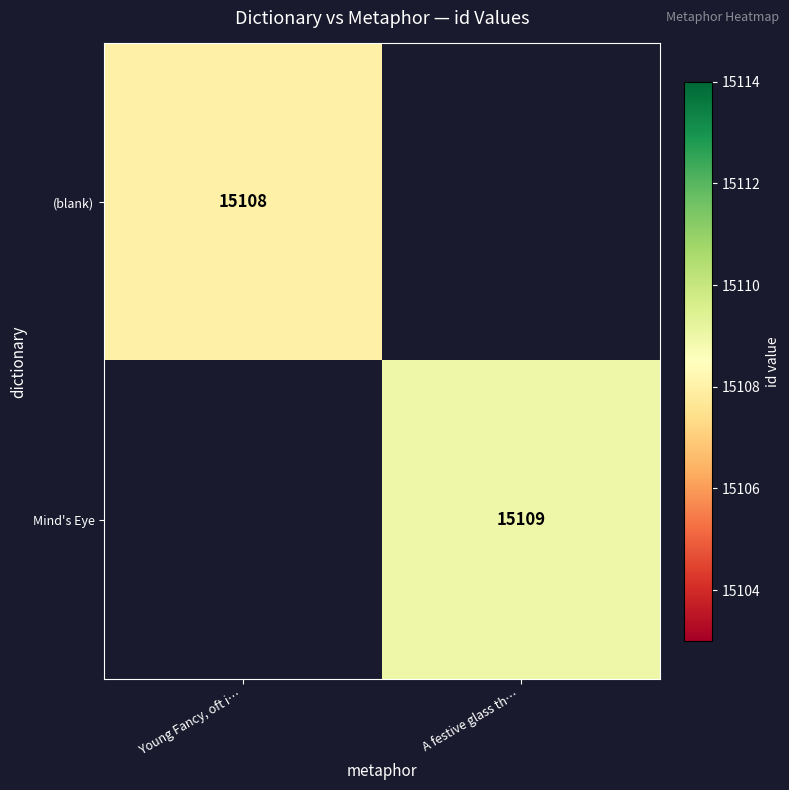

True or false: Mind's Eye has a value of 8204 at A festive glass th….

False